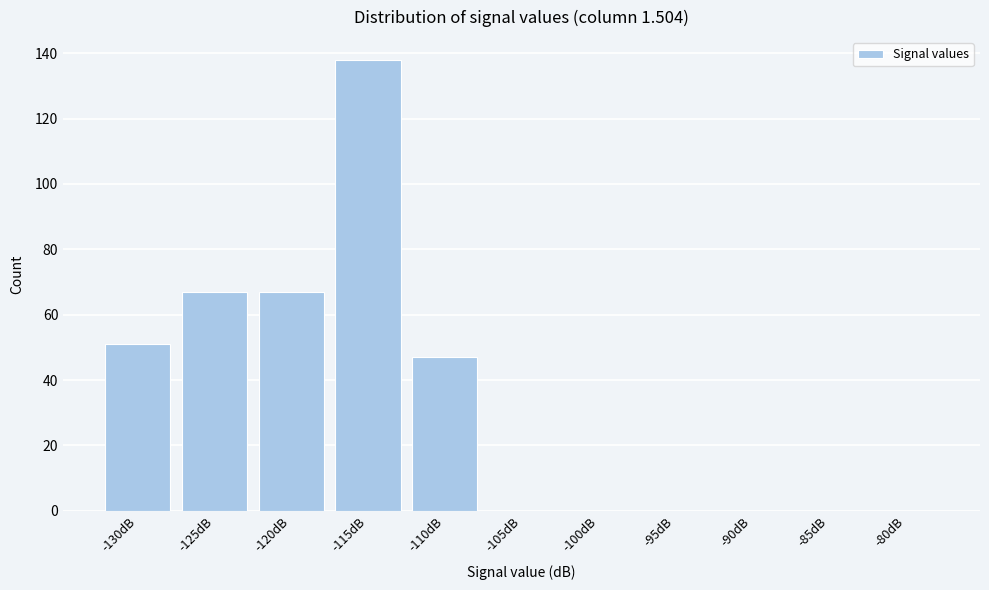

Reading right to left, extract all data points from this chart.

-80dB=0	-85dB=0	-90dB=0	-95dB=0	-100dB=0	-105dB=0	-110dB=47	-115dB=138	-120dB=67	-125dB=67	-130dB=51